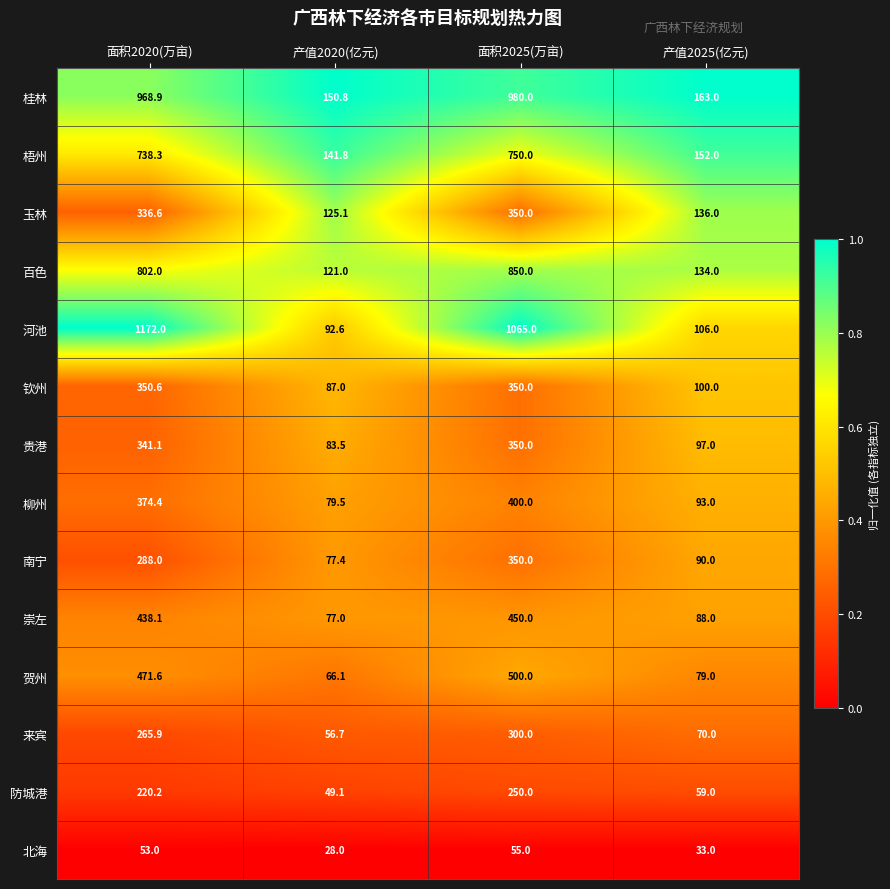

Which series has the largest range (max minus min)?

河池